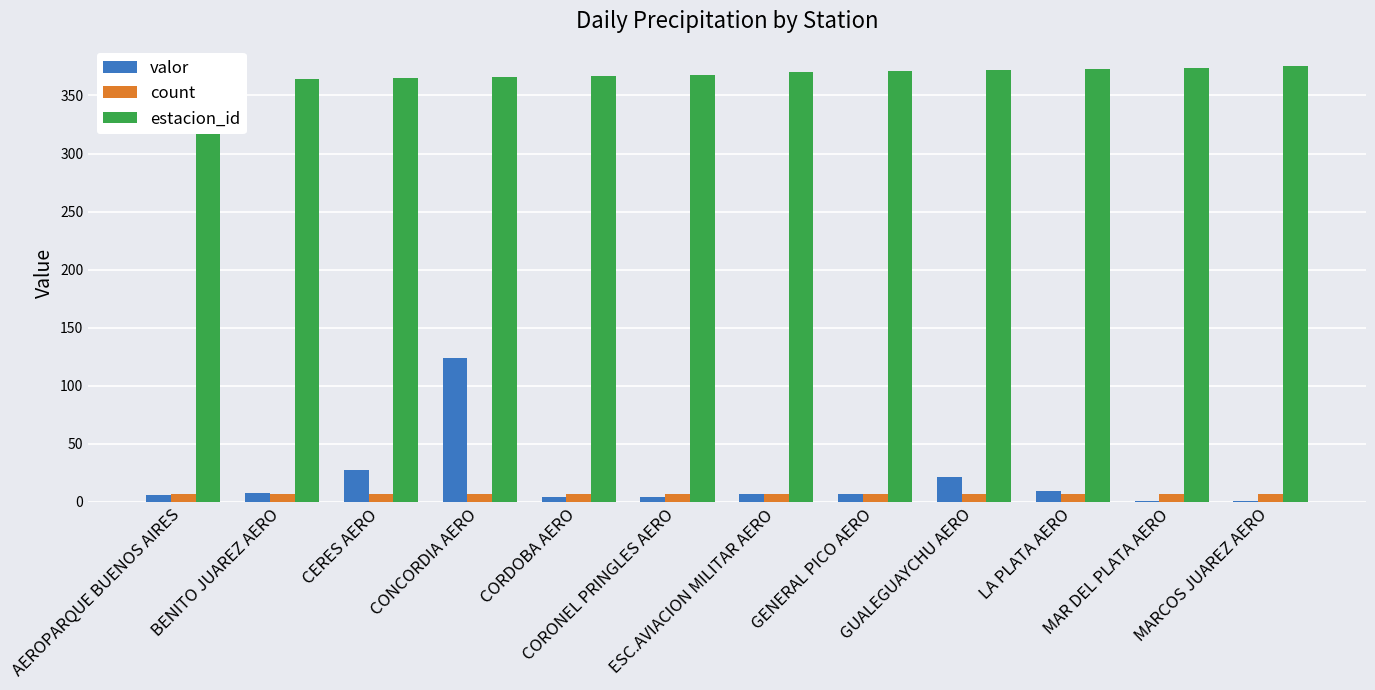

What is the value of the count bar at the 5th from the left?

7.0